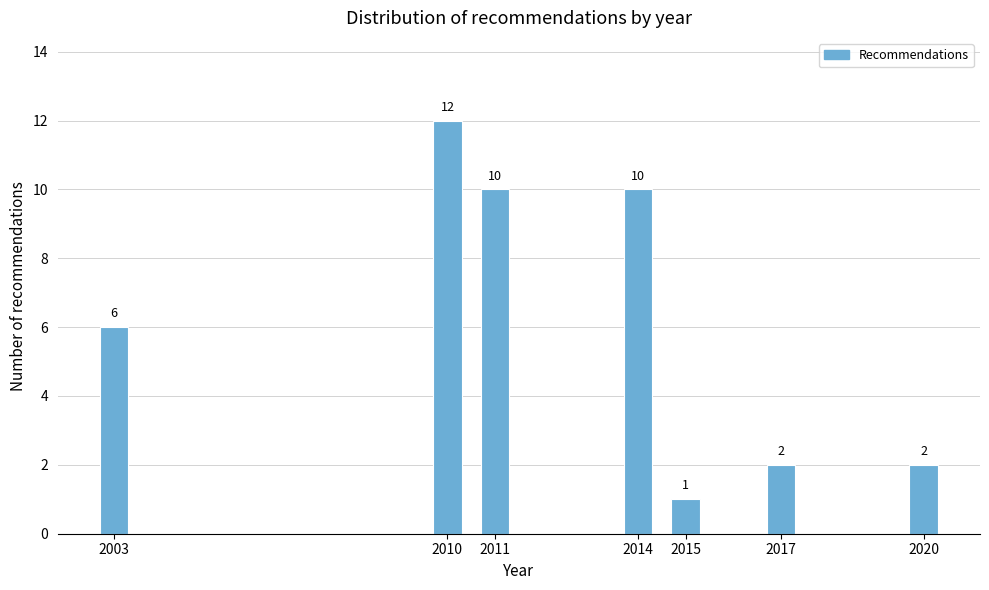

Reading right to left, extract all data points from this chart.

2020=2	2017=2	2015=1	2014=10	2011=10	2010=12	2003=6